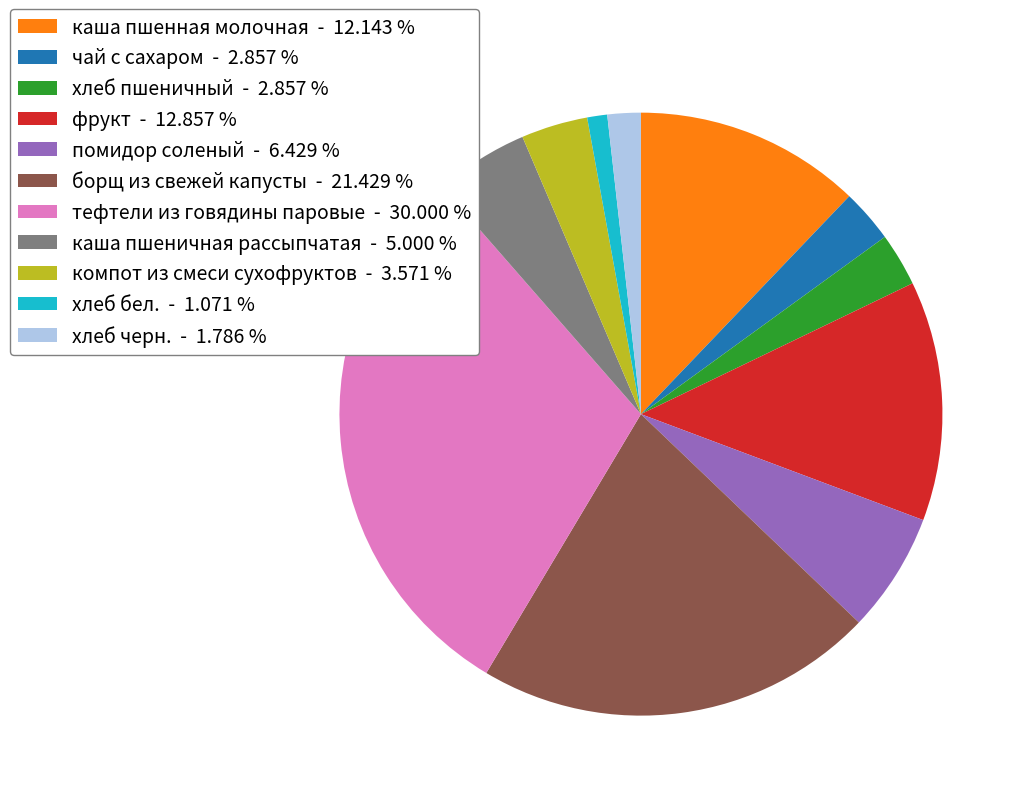

Do хлеб пшеничный - 2.857 % and компот из смеси сухофруктов - 3.571 % together represent more than half of the pie?

No